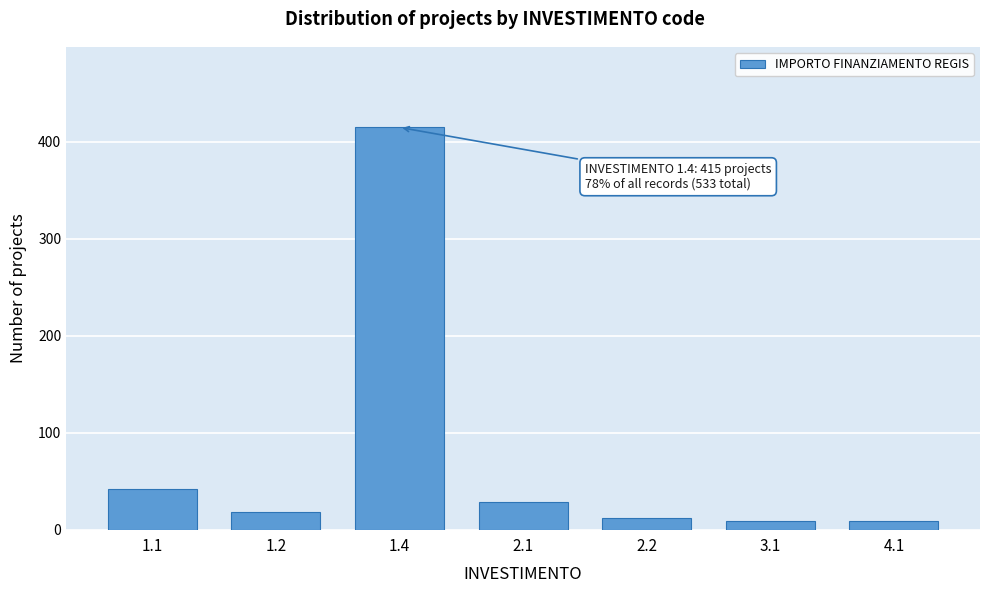

Reading right to left, extract all data points from this chart.

9	9	12	28	415	18	42